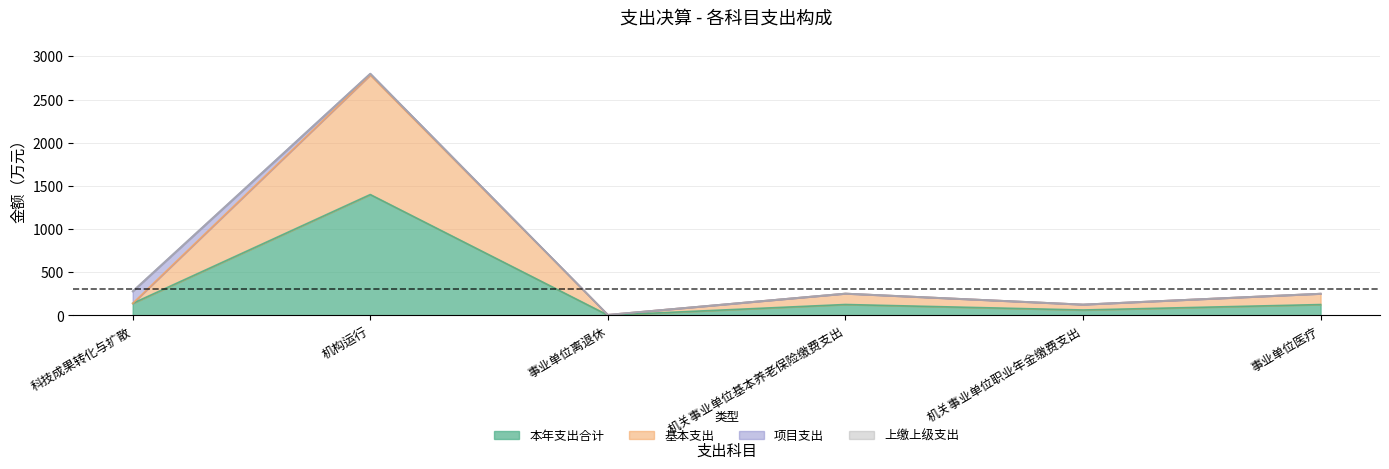

Which category has the highest value in the 基本支出 series?

机构运行